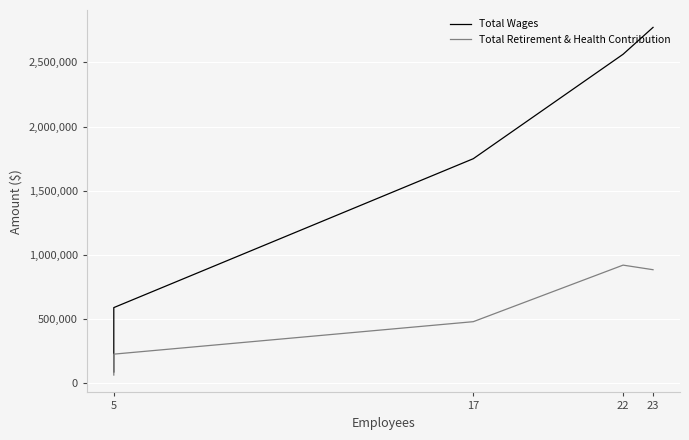

True or false: Total Wages has more than 0 interior local peaks.

False